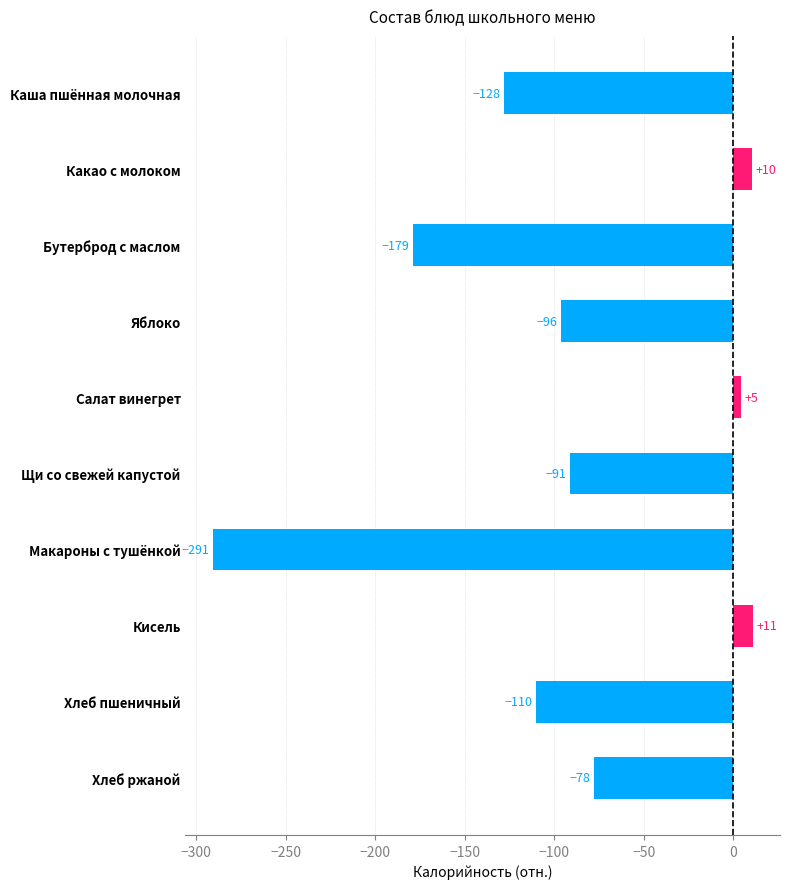

What is the sum of the values at Яблоко and Каша пшённая молочная?

-224.0